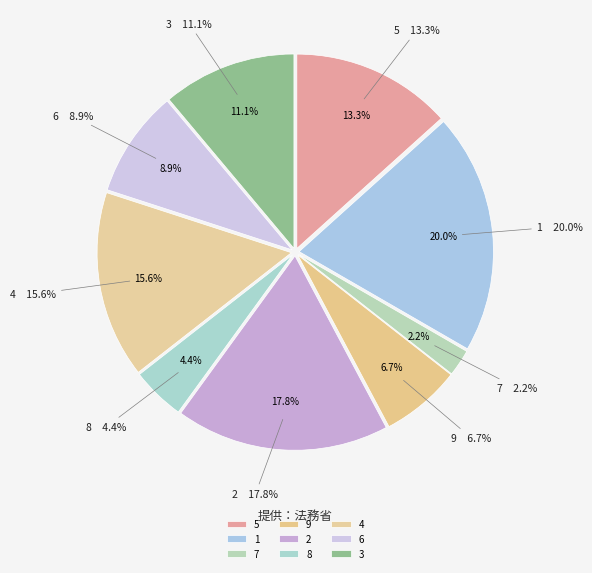

True or false: 9 accounts for 7% of the total.

True